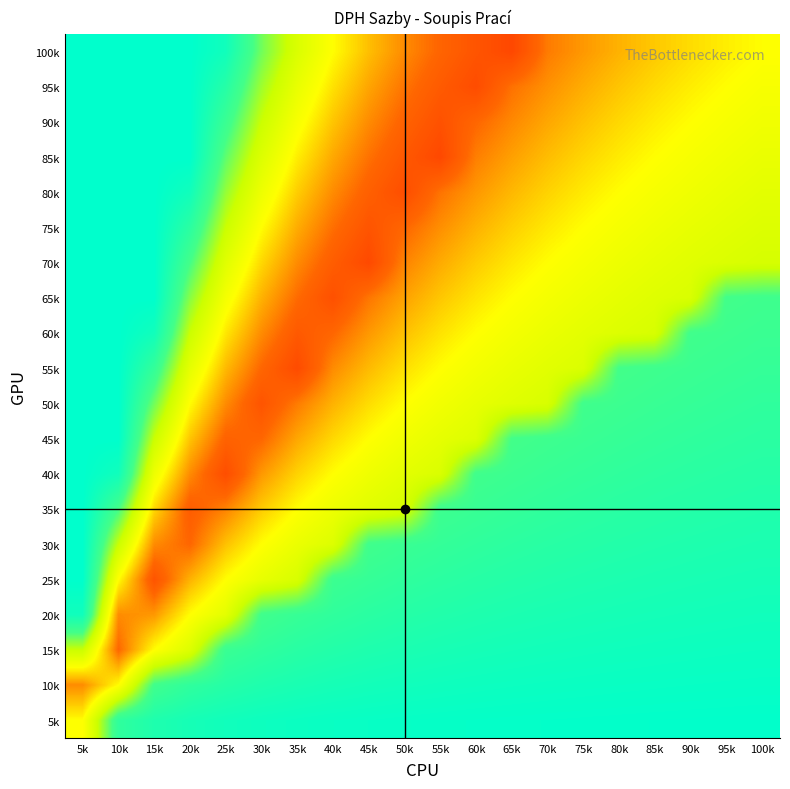

Reading left to right, list all the values displayed in this chart.

100k: 5k=100.0	10k=100.0	15k=100.0	20k=100.0	25k=95.0	30k=75.0	35k=60.7	40k=50.0	45k=41.7	50k=35.0	55k=29.5	60k=25.0	65k=21.2	70k=32.9	75k=36.7	80k=40.0	85k=42.9	90k=45.6	95k=47.9	100k=50.0
95k: 5k=100.0	10k=100.0	15k=100.0	20k=100.0	25k=89.0	30k=70.0	35k=56.4	40k=46.2	45k=38.3	50k=32.0	55k=26.8	60k=22.5	65k=31.5	70k=35.7	75k=39.3	80k=42.5	85k=45.3	90k=47.8	95k=50.0	100k=52.0
90k: 5k=100.0	10k=100.0	15k=100.0	20k=100.0	25k=83.0	30k=65.0	35k=52.1	40k=42.5	45k=35.0	50k=29.0	55k=24.1	60k=30.0	65k=34.6	70k=38.6	75k=42.0	80k=45.0	85k=47.6	90k=50.0	95k=52.1	100k=54.0
85k: 5k=100.0	10k=100.0	15k=100.0	20k=100.0	25k=77.0	30k=60.0	35k=47.9	40k=38.8	45k=31.7	50k=26.0	55k=21.4	60k=33.3	65k=37.7	70k=41.4	75k=44.7	80k=47.5	85k=50.0	90k=52.2	95k=54.2	100k=56.0
80k: 5k=100.0	10k=100.0	15k=100.0	20k=95.0	25k=71.0	30k=55.0	35k=43.6	40k=35.0	45k=28.3	50k=23.0	55k=31.8	60k=36.7	65k=40.8	70k=44.3	75k=47.3	80k=50.0	85k=52.4	90k=54.4	95k=56.3	100k=58.0
75k: 5k=100.0	10k=100.0	15k=100.0	20k=87.5	25k=65.0	30k=50.0	35k=39.3	40k=31.2	45k=25.0	50k=30.0	55k=35.5	60k=40.0	65k=43.8	70k=47.1	75k=50.0	80k=52.5	85k=54.7	90k=56.7	95k=58.4	100k=60.0
70k: 5k=100.0	10k=100.0	15k=100.0	20k=80.0	25k=59.0	30k=45.0	35k=35.0	40k=27.5	45k=21.7	50k=34.0	55k=39.1	60k=43.3	65k=46.9	70k=50.0	75k=52.7	80k=55.0	85k=57.1	90k=58.9	95k=60.5	100k=62.0
65k: 5k=100.0	10k=100.0	15k=100.0	20k=72.5	25k=53.0	30k=40.0	35k=30.7	40k=23.8	45k=32.2	50k=38.0	55k=42.7	60k=46.7	65k=50.0	70k=52.9	75k=55.3	80k=57.5	85k=59.4	90k=61.1	95k=80.5	100k=81.5
60k: 5k=100.0	10k=100.0	15k=95.0	20k=65.0	25k=47.0	30k=35.0	35k=26.4	40k=30.0	45k=36.7	50k=42.0	55k=46.4	60k=50.0	65k=53.1	70k=55.7	75k=58.0	80k=60.0	85k=61.8	90k=81.0	95k=82.1	100k=83.0
55k: 5k=100.0	10k=100.0	15k=85.0	20k=57.5	25k=41.0	30k=30.0	35k=22.1	40k=35.0	45k=41.1	50k=46.0	55k=50.0	60k=53.3	65k=56.2	70k=58.6	75k=60.7	80k=80.4	85k=81.6	90k=82.7	95k=83.6	100k=84.5
50k: 5k=100.0	10k=100.0	15k=75.0	20k=50.0	25k=35.0	30k=25.0	35k=32.9	40k=40.0	45k=45.6	50k=50.0	55k=53.6	60k=56.7	65k=59.2	70k=61.4	75k=81.0	80k=82.2	85k=83.4	90k=84.3	95k=85.2	100k=86.0
45k: 5k=100.0	10k=100.0	15k=65.0	20k=42.5	25k=29.0	30k=30.0	35k=38.6	40k=45.0	45k=50.0	50k=54.0	55k=57.3	60k=60.0	65k=80.2	70k=81.7	75k=83.0	80k=84.1	85k=85.1	90k=86.0	95k=86.8	100k=87.5
40k: 5k=100.0	10k=95.0	15k=55.0	20k=35.0	25k=23.0	30k=36.7	35k=44.3	40k=50.0	45k=54.4	50k=58.0	55k=60.9	60k=81.0	65k=82.5	70k=83.9	75k=85.0	80k=86.0	85k=86.9	90k=87.7	95k=88.4	100k=89.0
35k: 5k=100.0	10k=80.0	15k=45.0	20k=27.5	25k=34.0	30k=43.3	35k=50.0	40k=55.0	45k=58.9	50k=62.0	55k=81.9	60k=83.5	65k=84.8	70k=86.0	75k=87.0	80k=87.9	85k=88.6	90k=89.3	95k=89.9	100k=90.5
30k: 5k=100.0	10k=65.0	15k=35.0	20k=30.0	25k=42.0	30k=50.0	35k=55.7	40k=60.0	45k=81.0	50k=83.0	55k=84.6	60k=86.0	65k=87.2	70k=88.1	75k=89.0	80k=89.8	85k=90.4	90k=91.0	95k=91.5	100k=92.0
25k: 5k=100.0	10k=50.0	15k=25.0	20k=40.0	25k=50.0	30k=56.7	35k=61.4	40k=82.2	45k=84.3	50k=86.0	55k=87.4	60k=88.5	65k=89.5	70k=90.3	75k=91.0	80k=91.6	85k=92.2	90k=92.7	95k=93.1	100k=93.5
20k: 5k=95.0	10k=35.0	15k=36.7	20k=50.0	25k=58.0	30k=81.0	35k=83.9	40k=86.0	45k=87.7	50k=89.0	55k=90.1	60k=91.0	65k=91.8	70k=92.4	75k=93.0	80k=93.5	85k=93.9	90k=94.3	95k=94.7	100k=95.0
15k: 5k=65.0	10k=30.0	15k=50.0	20k=60.0	25k=83.0	30k=86.0	35k=88.1	40k=89.8	45k=91.0	50k=92.0	55k=92.8	60k=93.5	65k=94.1	70k=94.6	75k=95.0	80k=95.4	85k=95.7	90k=96.0	95k=96.3	100k=96.5
10k: 5k=35.0	10k=50.0	15k=81.0	20k=86.0	25k=89.0	30k=91.0	35k=92.4	40k=93.5	45k=94.3	50k=95.0	55k=95.5	60k=96.0	65k=96.4	70k=96.7	75k=97.0	80k=97.2	85k=97.5	90k=97.7	95k=97.8	100k=98.0
5k: 5k=50.0	10k=86.0	15k=91.0	20k=93.5	25k=95.0	30k=96.0	35k=96.7	40k=97.2	45k=97.7	50k=98.0	55k=98.3	60k=98.5	65k=98.7	70k=98.9	75k=99.0	80k=99.1	85k=99.2	90k=99.3	95k=99.4	100k=99.5